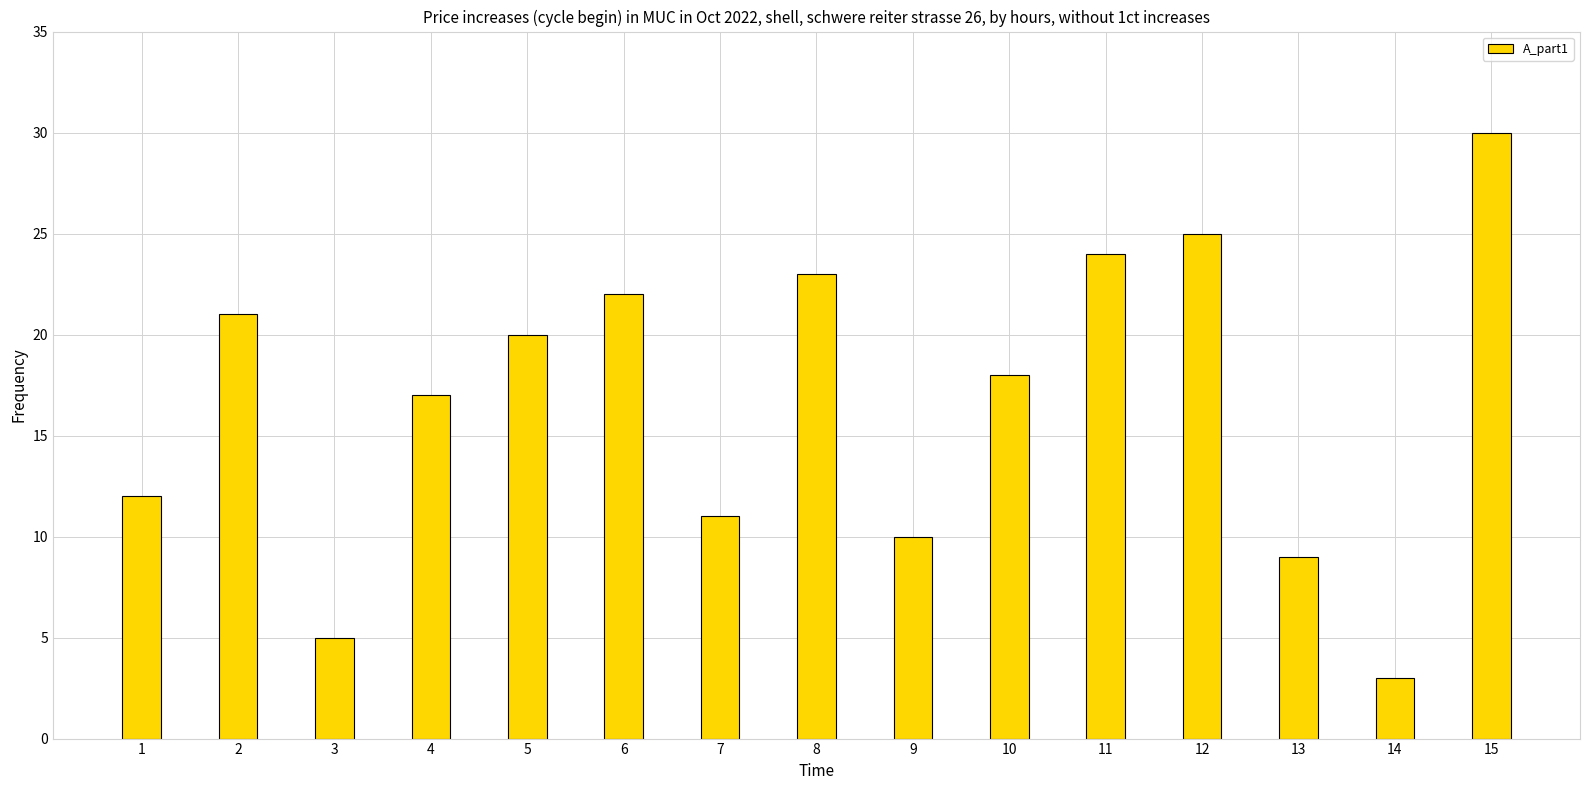

What is the value of the 2nd bar from the left?

21